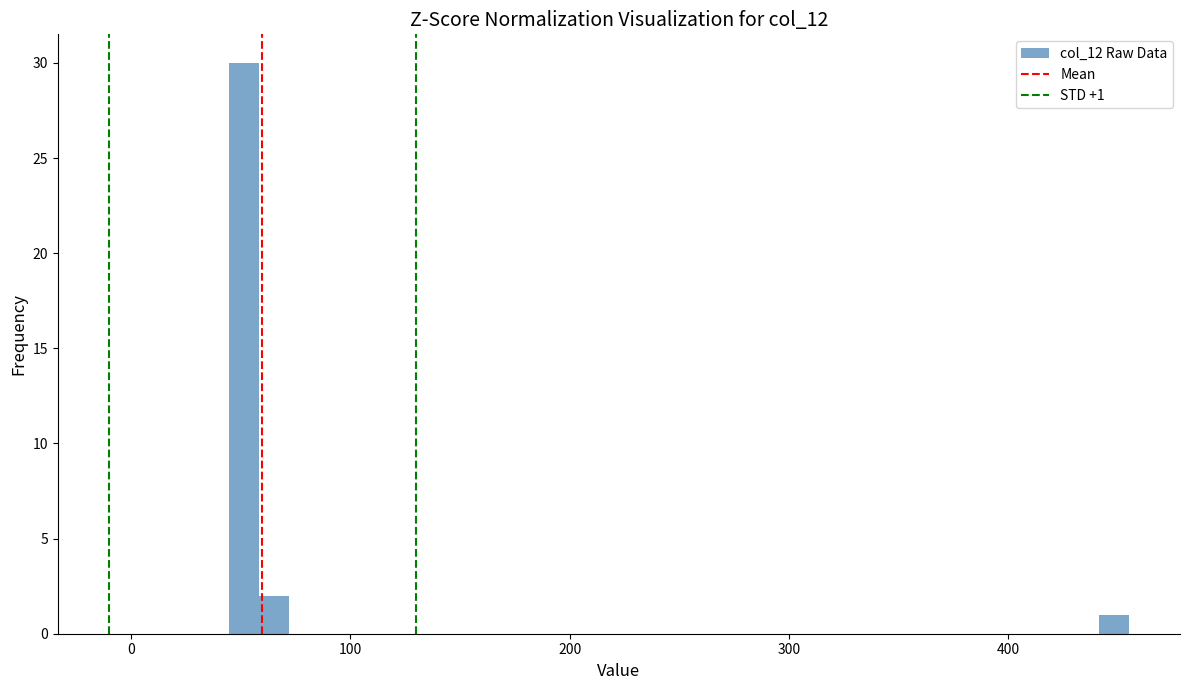

Around what value on the x-axis is the tallest bar? Give the approximate position of its centre, as read against the axis.

50